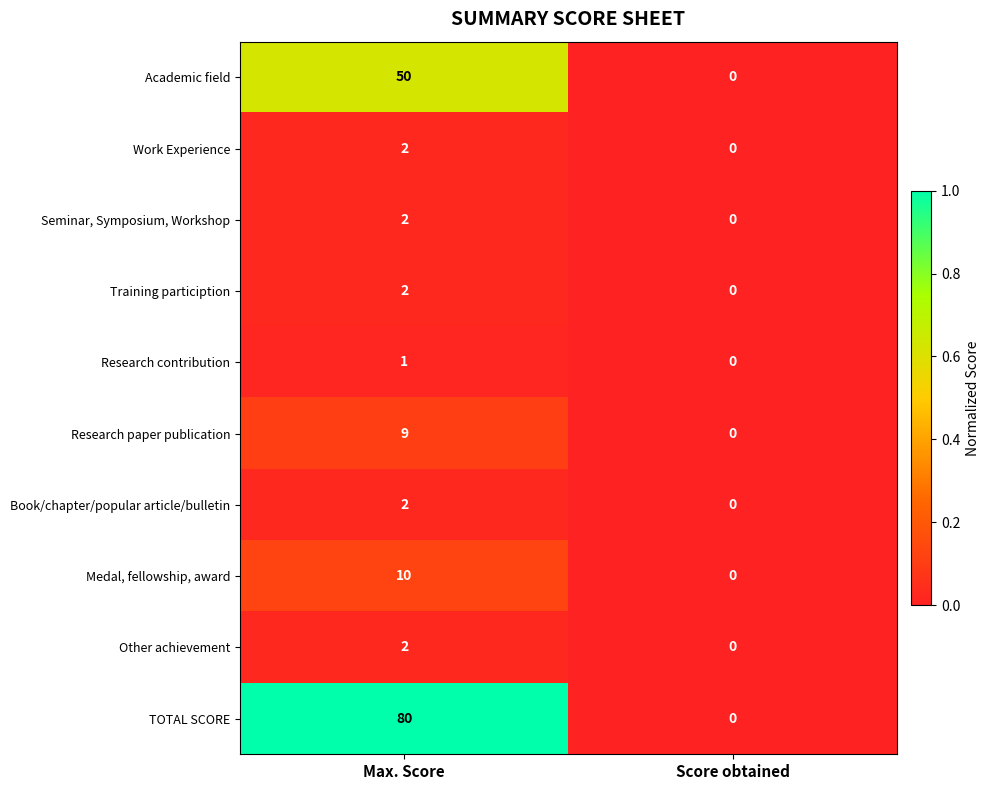

Which series has the largest total across all categories?

TOTAL SCORE